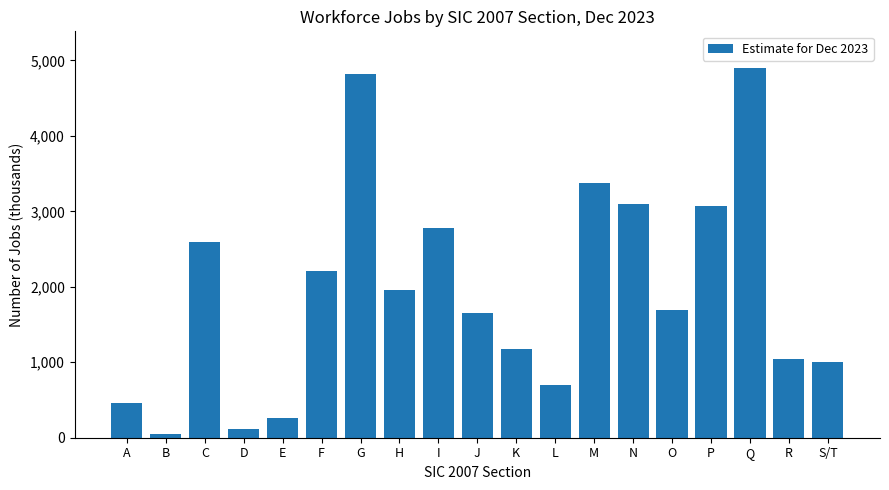

Which has a higher value, A or D?

A